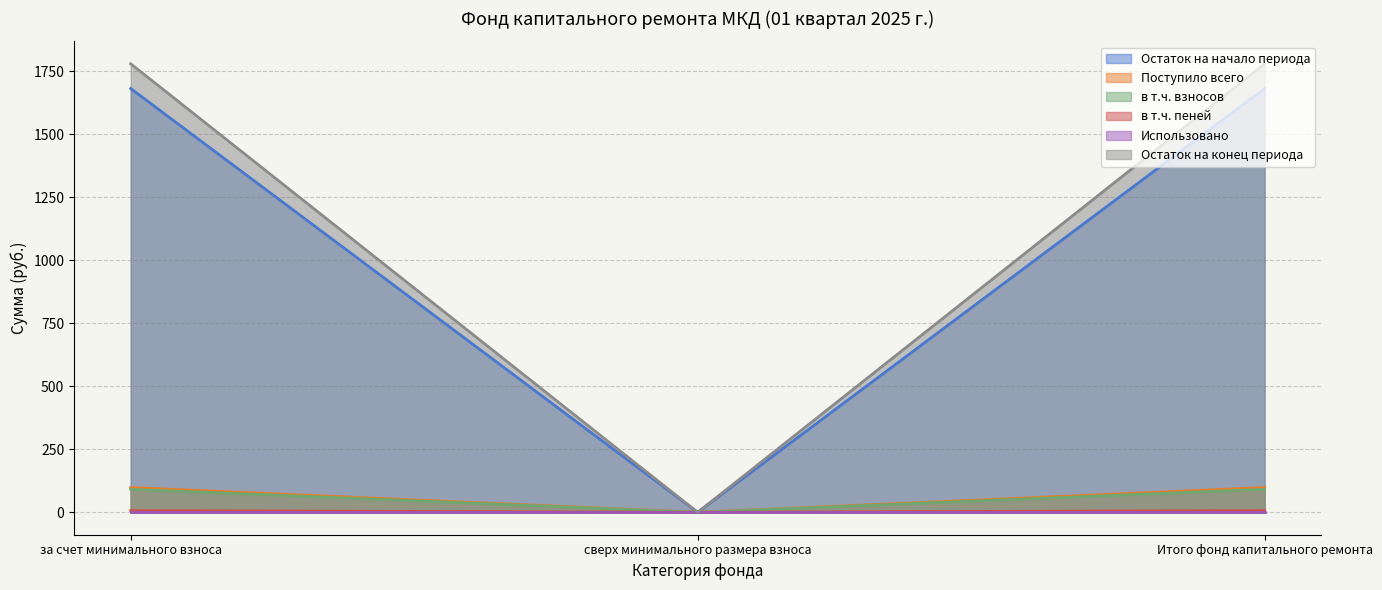

The Остаток на начало периода series shows 0.0 at сверх минимального размера взноса. True or false?

True